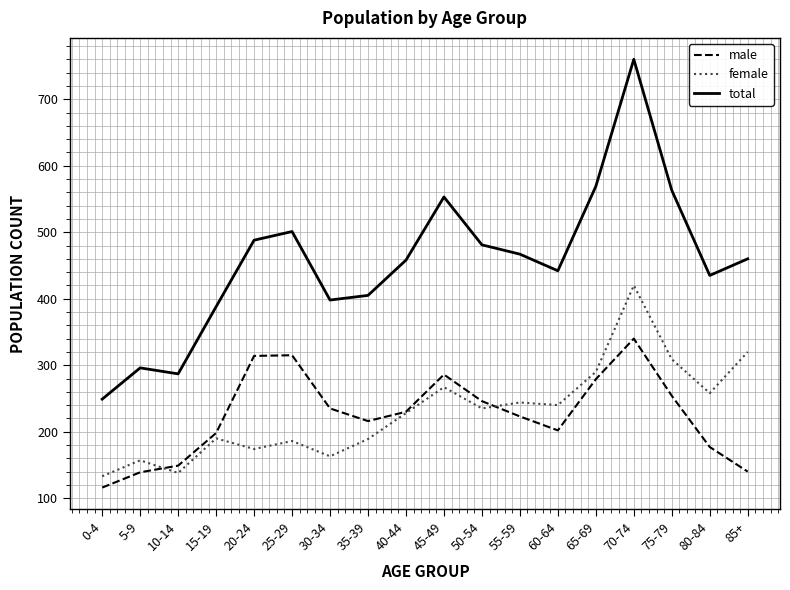

True or false: total and female cross at least once.

False